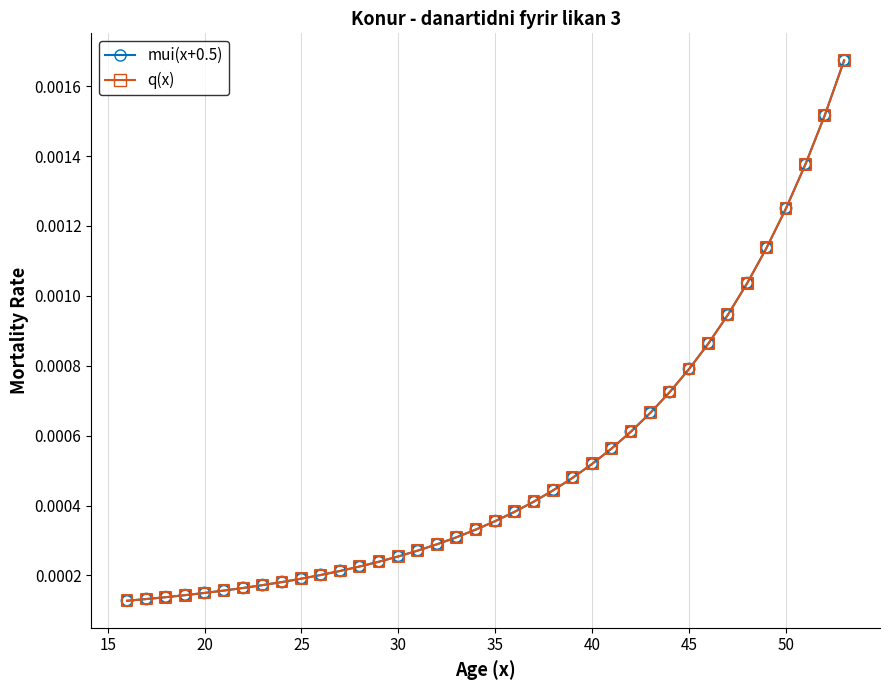

What are all the series names shown in the legend?

mui(x+0.5), q(x)